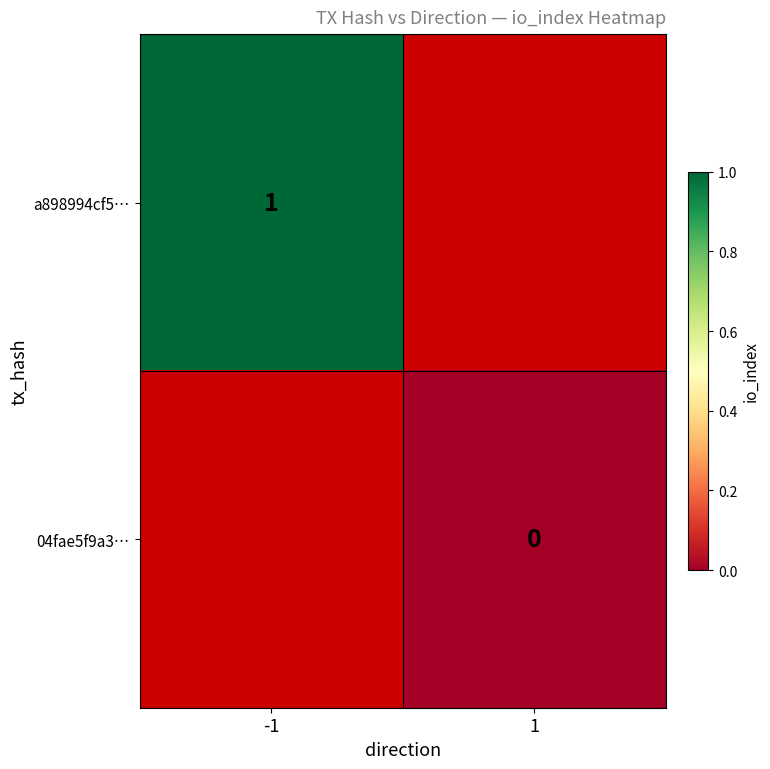

The value of a898994cf5… at -1 is 1. True or false?

True